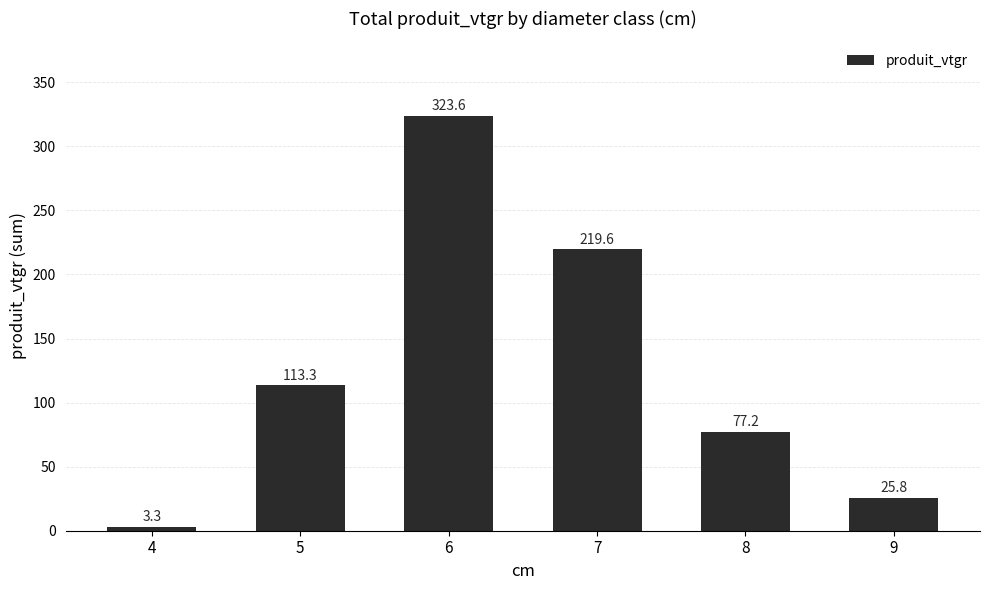

List the labels in order of value, largest first.

6, 7, 5, 8, 9, 4